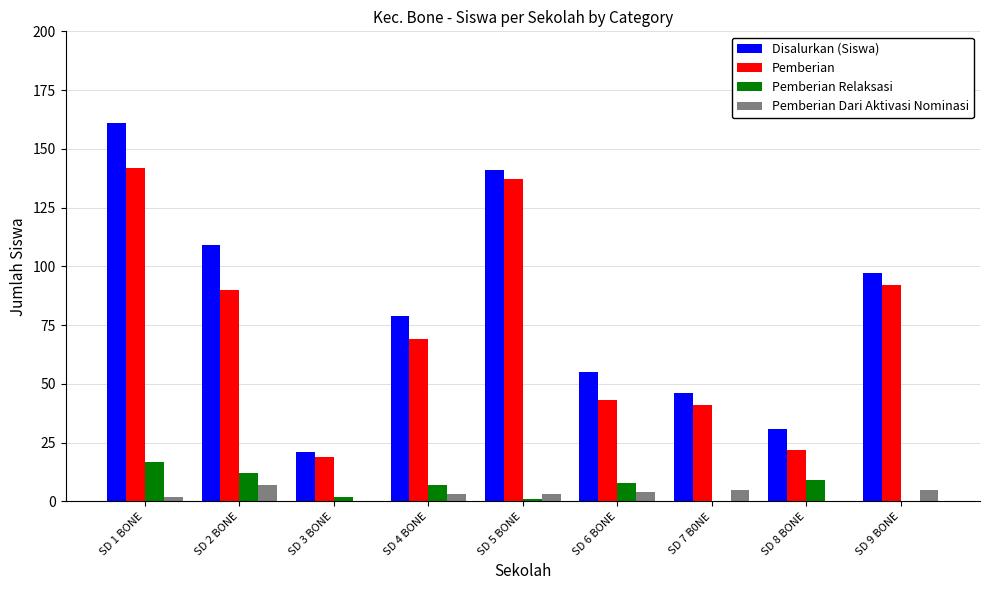

Is the value of Pemberian at SD 2 BONE greater than the value of Disalurkan (Siswa) at SD 4 BONE?

Yes